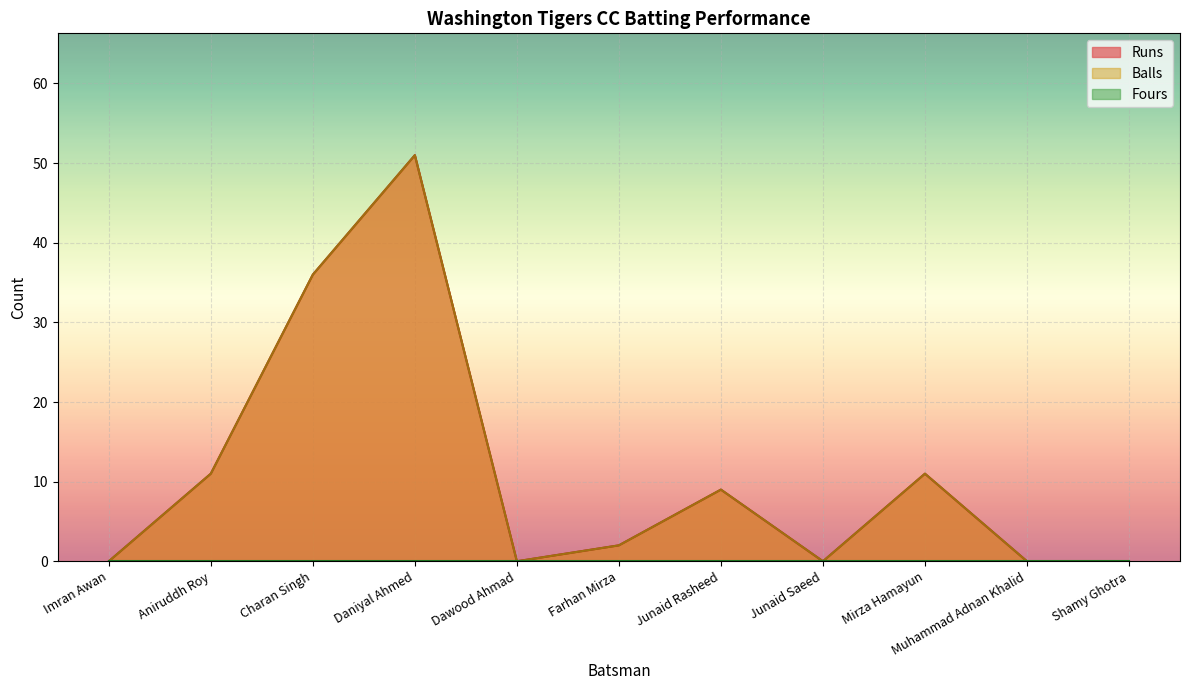

True or false: Runs has a value of 36 at Charan Singh.

True